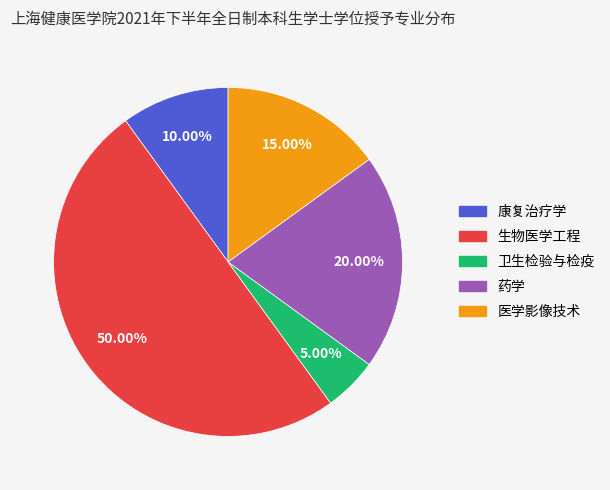

What is the smallest slice in the pie chart?

卫生检验与检疫